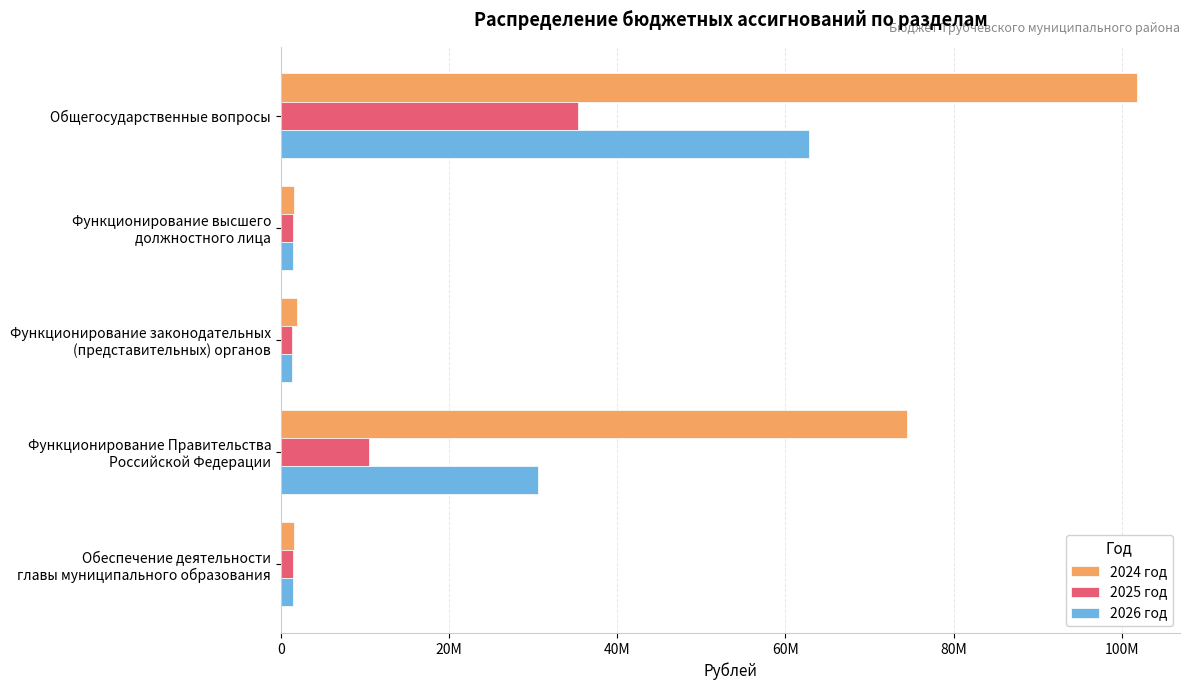

What are all the series names shown in the legend?

2024 год, 2025 год, 2026 год